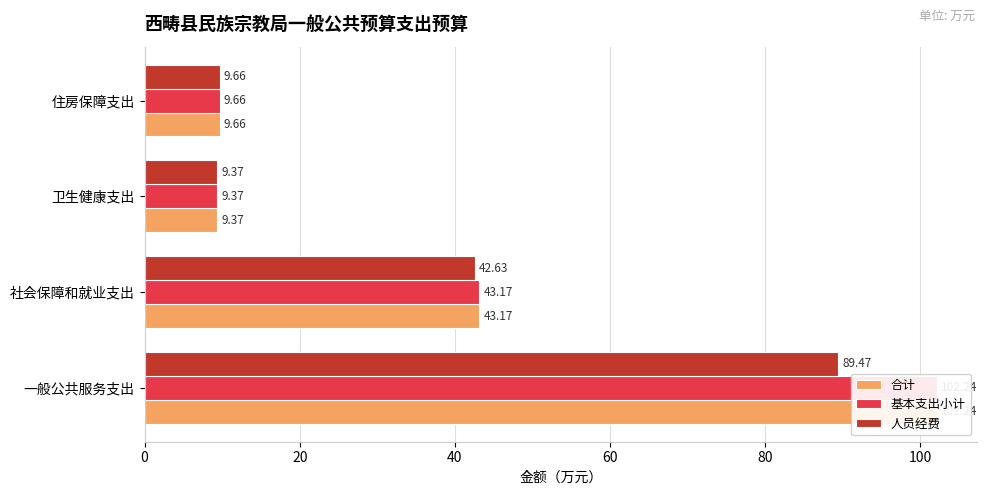

What is the average value of the 合计 series?

41.1